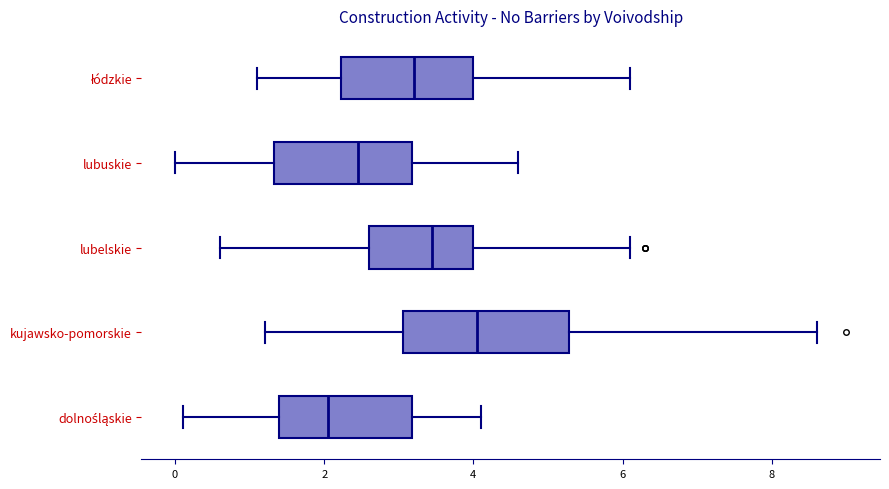

Reading bottom to top, read every box against the x-axis: the position of its median line, the range the box covers, and the ends of its whiskers. The values are not printed on the chart, so give them approximately, as read against the axis.

dolnośląskie: median 2.0, box 1.4 to 3.2, whiskers 0.2 to 4.2
kujawsko-pomorskie: median 4.0, box 3.0 to 5.2, whiskers 1.2 to 8.6
lubelskie: median 3.4, box 2.6 to 4.0, whiskers 0.6 to 6.2
lubuskie: median 2.4, box 1.4 to 3.2, whiskers 0.0 to 4.6
łódzkie: median 3.2, box 2.2 to 4.0, whiskers 1.2 to 6.2